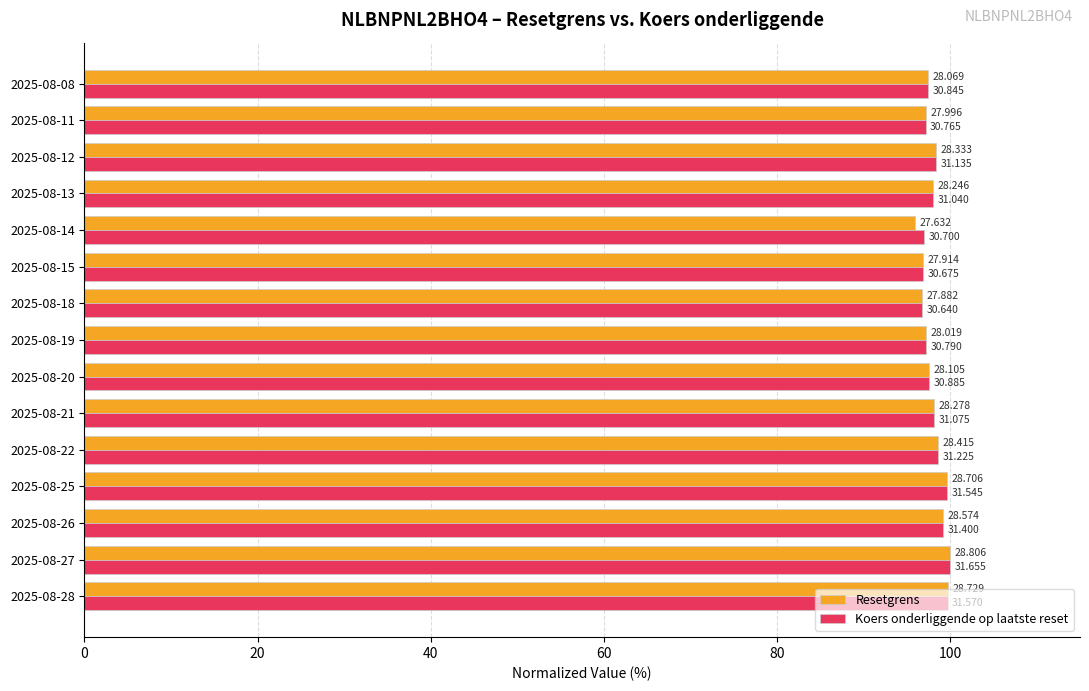

Which series has the largest total across all categories?

Koers onderliggende op laatste reset